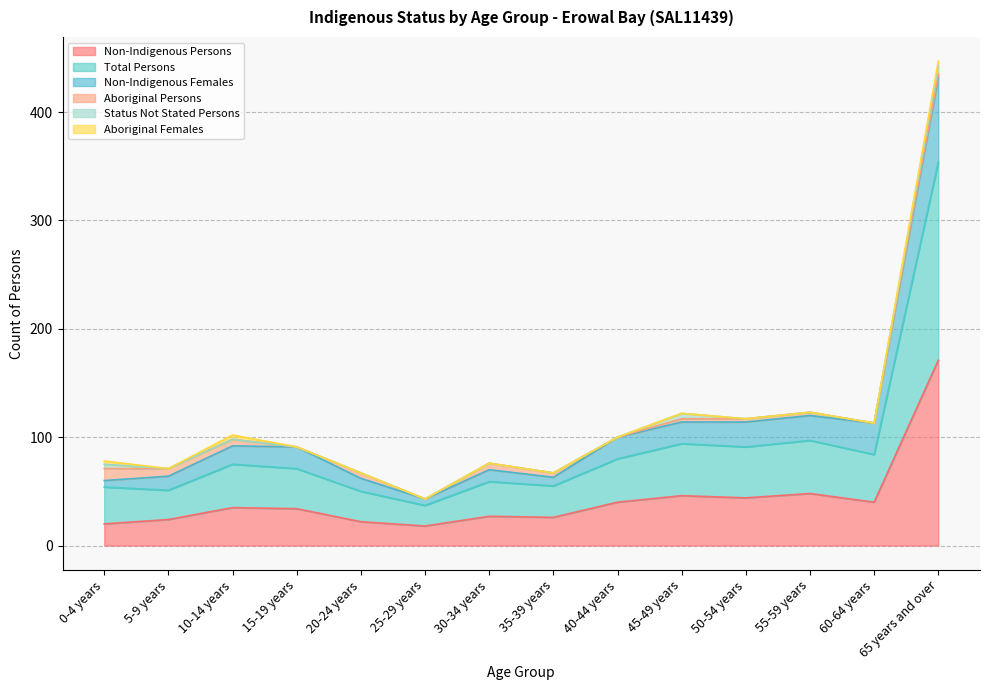

Which category has the highest value in the Non-Indigenous Females series?

65 years and over